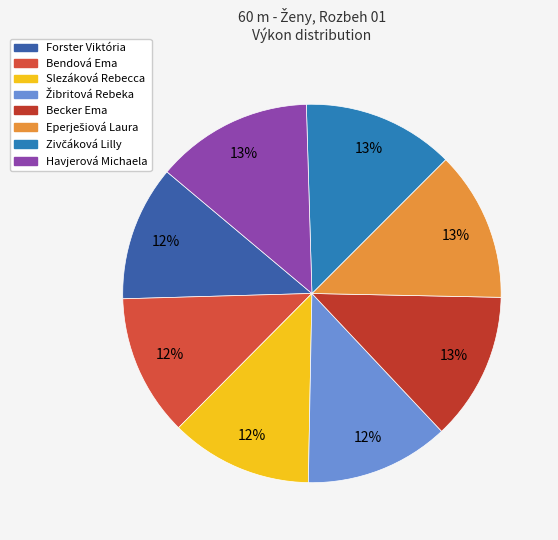

Count the number of slices in the pie.

8